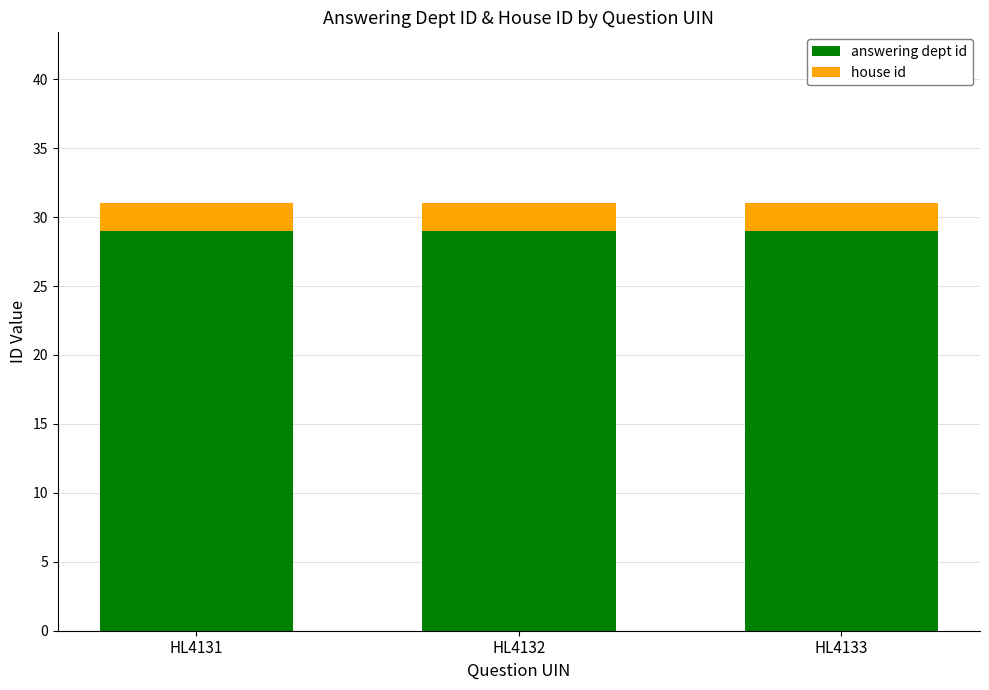

What is the maximum value for answering dept id?

29